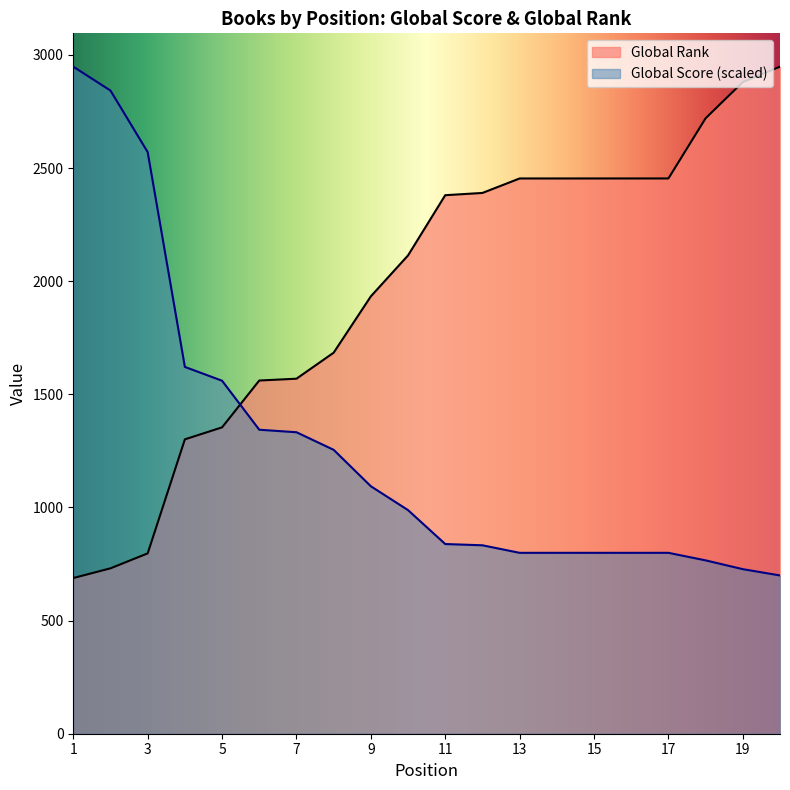

Rank the series by their average value, from lowest to highest.

Global Score (scaled), Global Rank